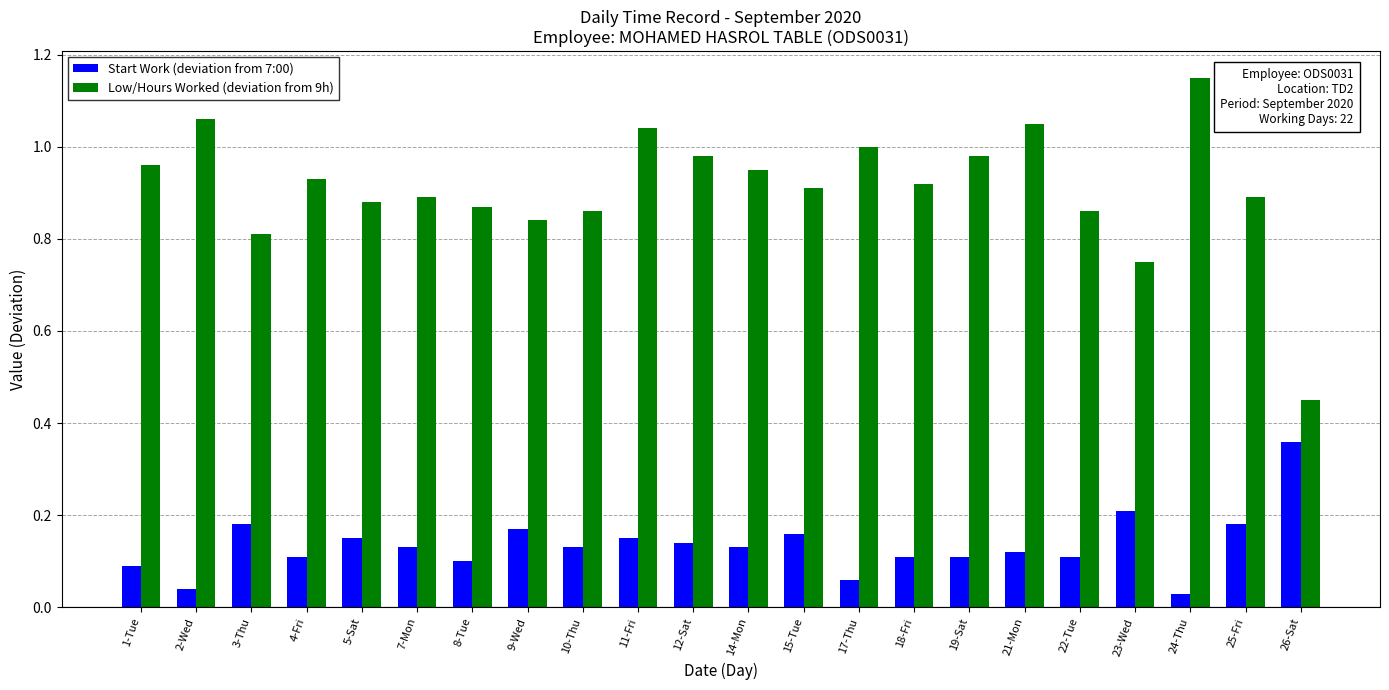

At 21-Mon, list the series in order from smallest to largest.

Start Work (deviation from 7:00), Low/Hours Worked (deviation from 9h)